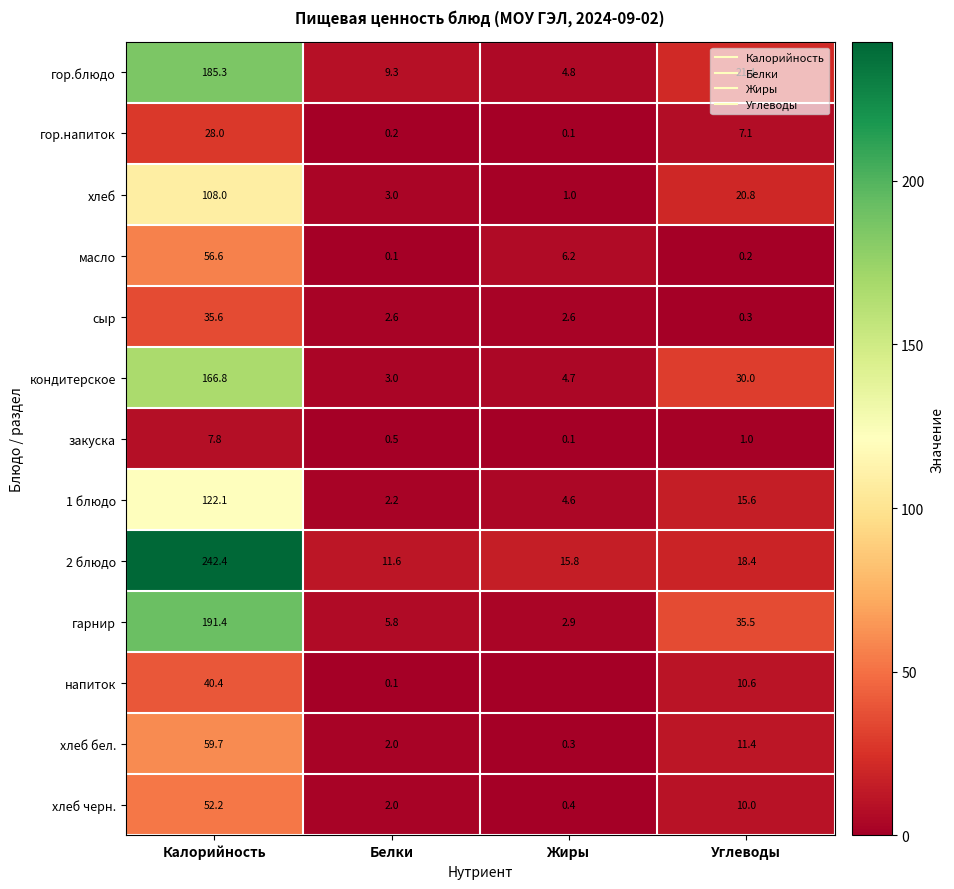

Which series changed the most between Белки and Жиры?

масло